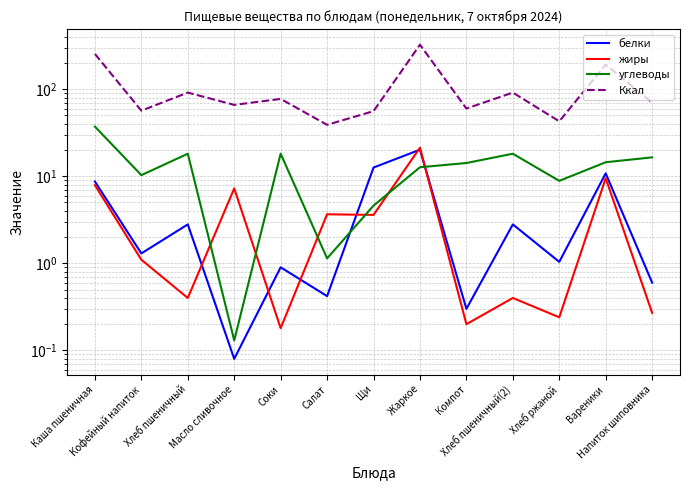

What is the difference between the maximum and minimum values in the Ккал series?

285.5